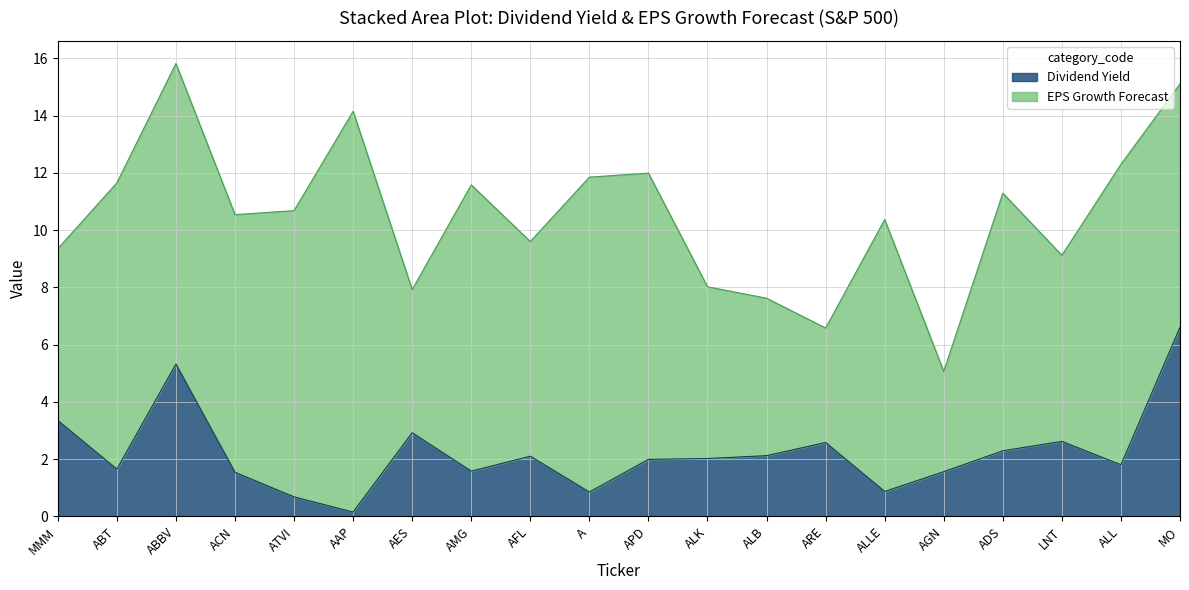

Rank the categories by value from highest to lowest.

MO, ABBV, MMM, AES, LNT, ARE, ADS, ALB, AFL, ALK, APD, ALL, ABT, AMG, AGN, ACN, ALLE, A, ATVI, AAP